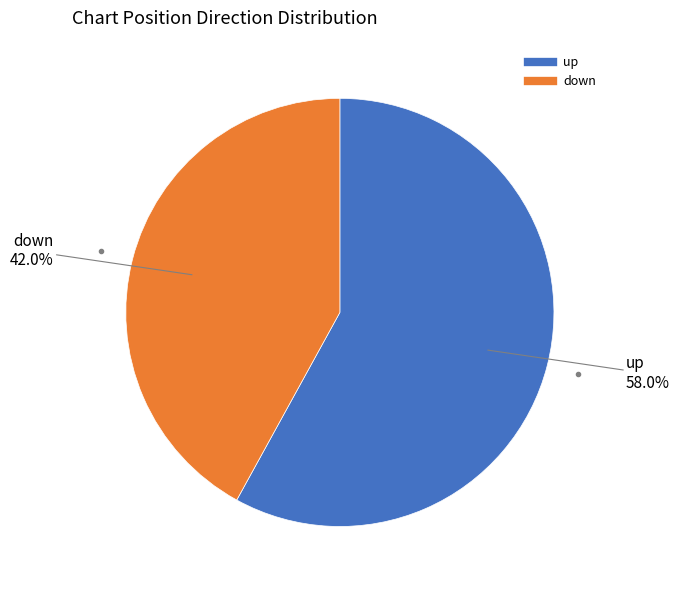

How many slices are in this pie chart?

2